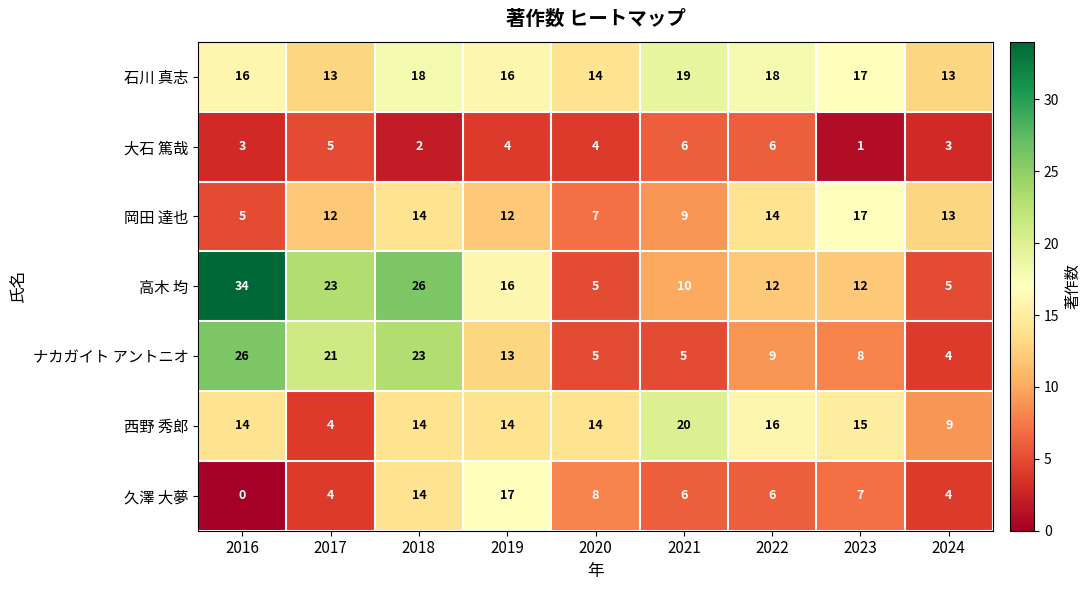

Where is 久澤 大夢 nearest to the value 8?

2020